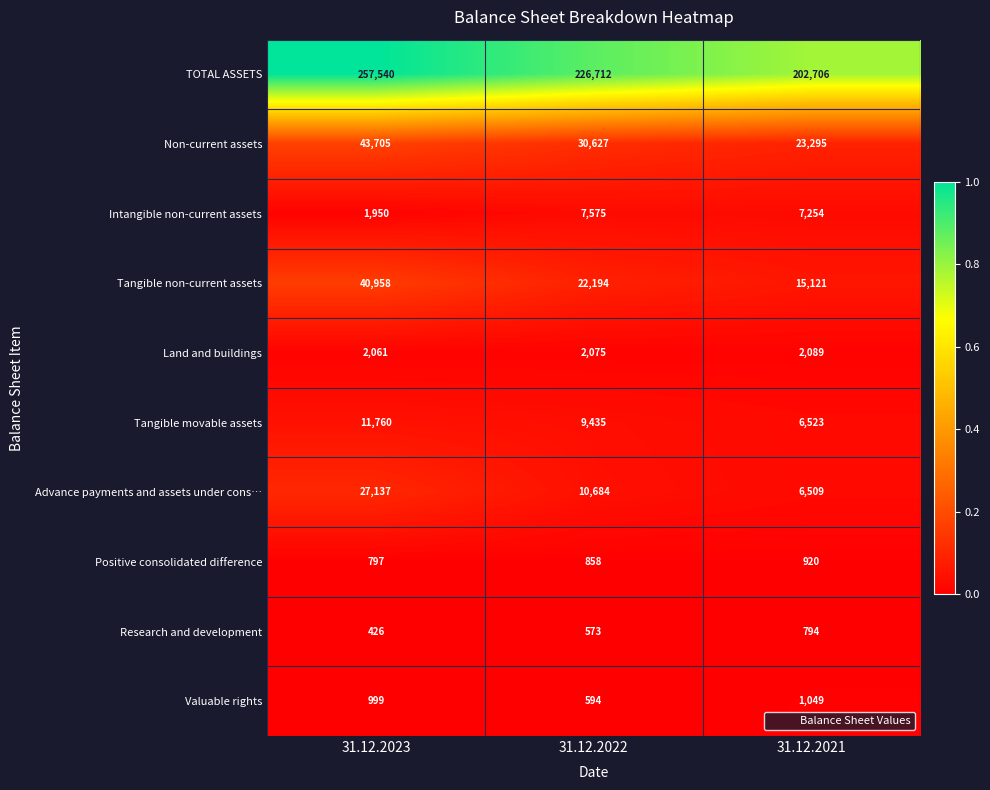

The value of Advance payments and assets under cons… at 31.12.2021 is 11629. True or false?

False